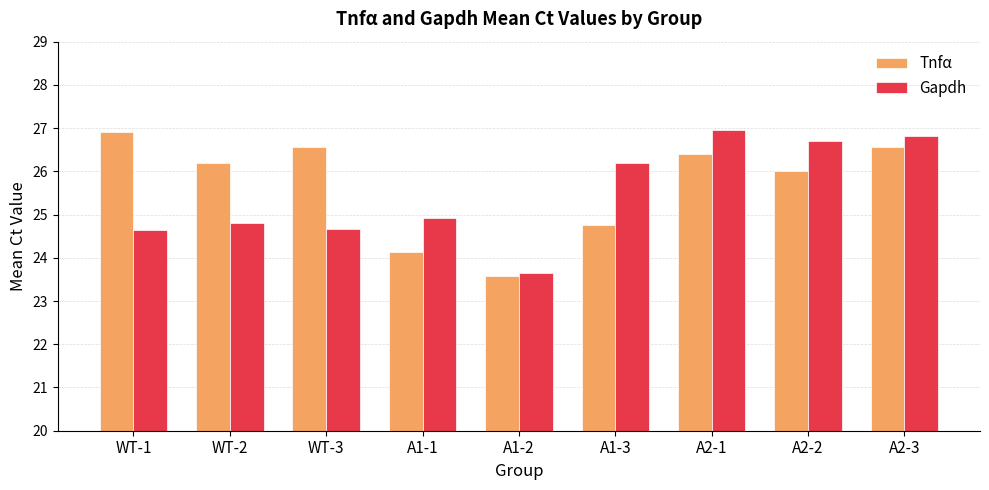

What position from the left is A2-2?

8